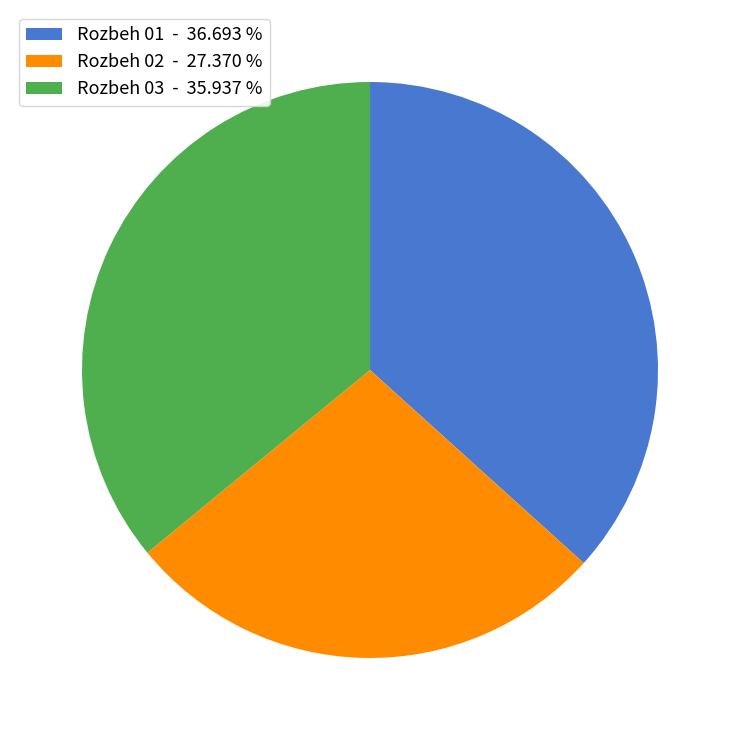

Is the sum of Rozbeh 01 and Rozbeh 02 greater than half?

Yes